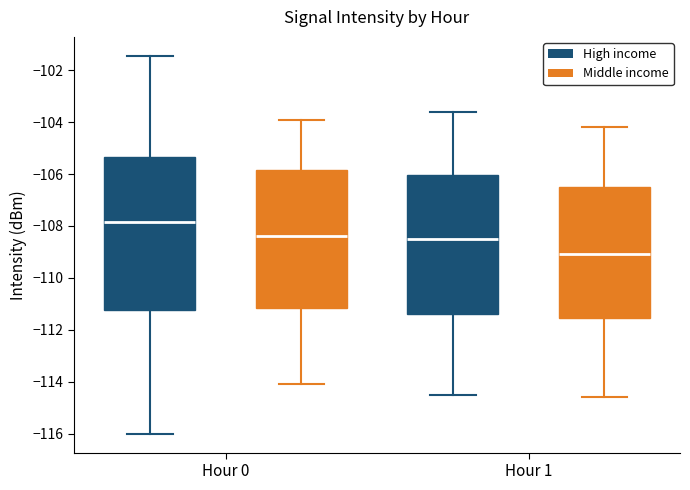

Reading left to right, transcribe this box plot: for each box, give where its median line is, the range the box spans, and where its two whiskers end, as read against the y-axis. The values are not printed on the chart, so give them approximately, as read against the axis.

Hour 0 (High income): median -107.8, box -111.2 to -105.4, whiskers -116.0 to -101.4
Hour 0 (Middle income): median -108.4, box -111.2 to -105.8, whiskers -114.0 to -103.8
Hour 1 (High income): median -108.4, box -111.4 to -106.0, whiskers -114.4 to -103.6
Hour 1 (Middle income): median -109.0, box -111.6 to -106.4, whiskers -114.6 to -104.2